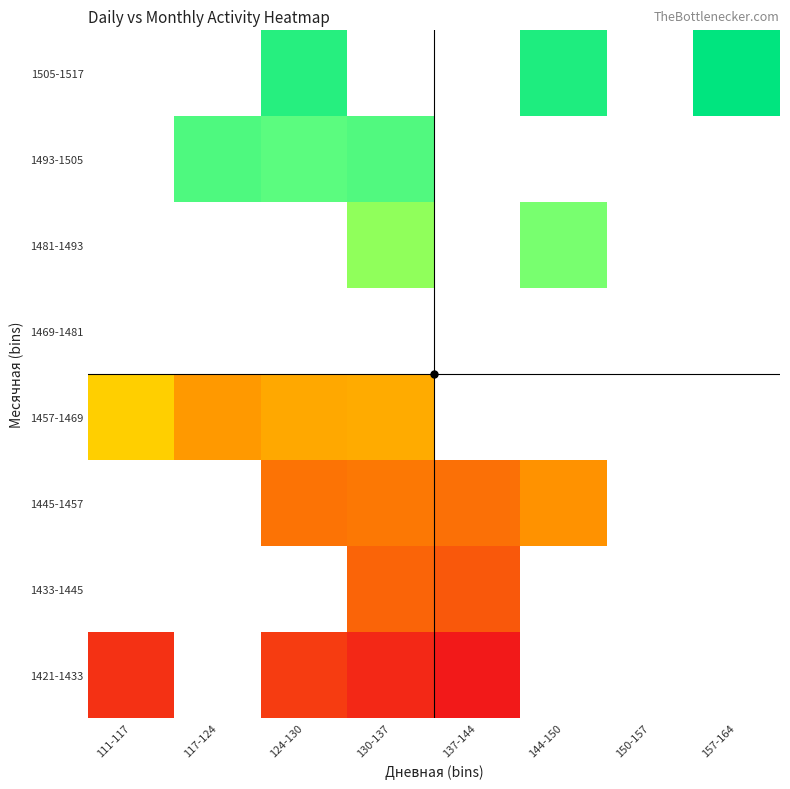

What is the minimum value shown in the chart?

1422.0